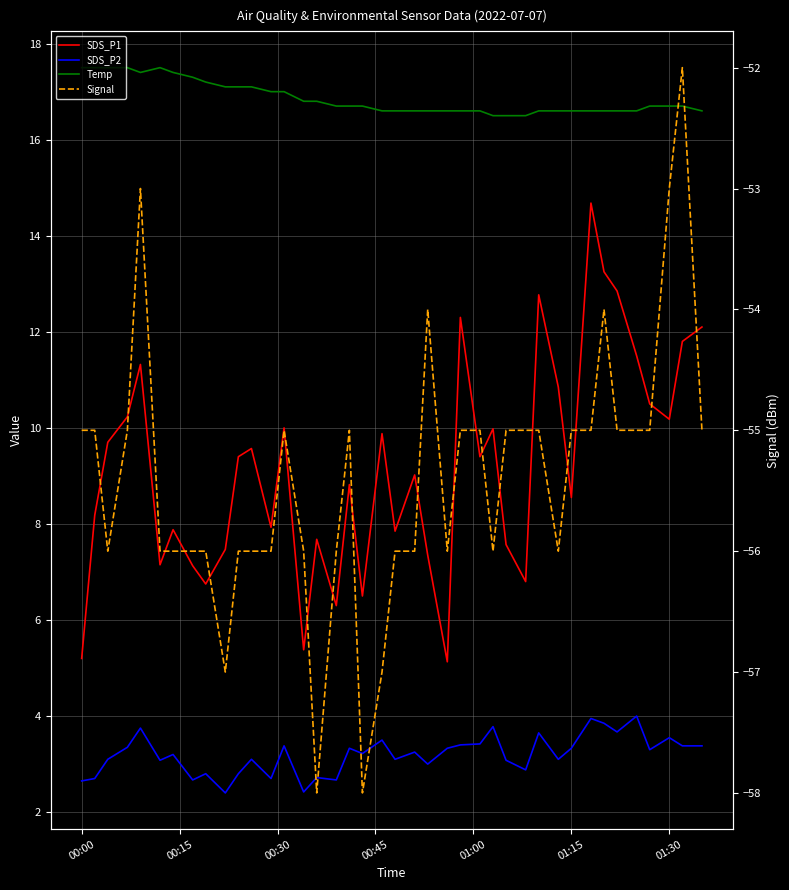

True or false: Temp has more than 2 points higher than both neighbors.

False